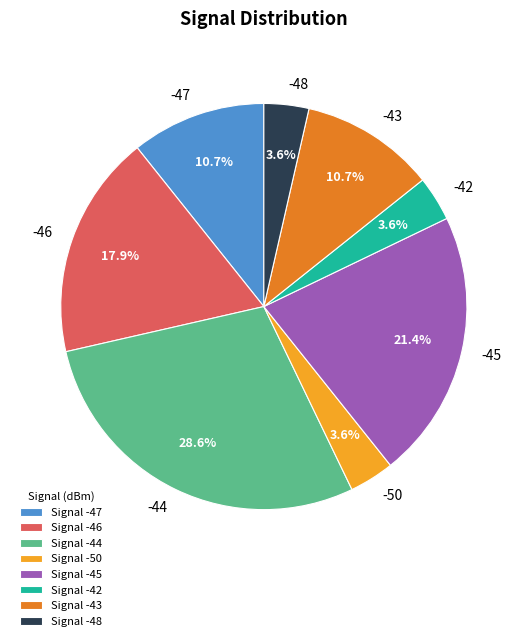

Does any single category account for the majority?

No